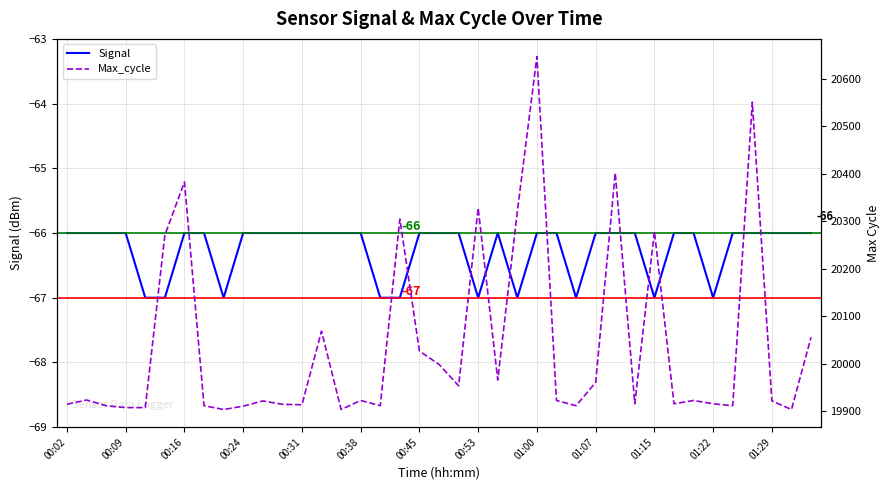

What is the minimum value for Signal?

-67